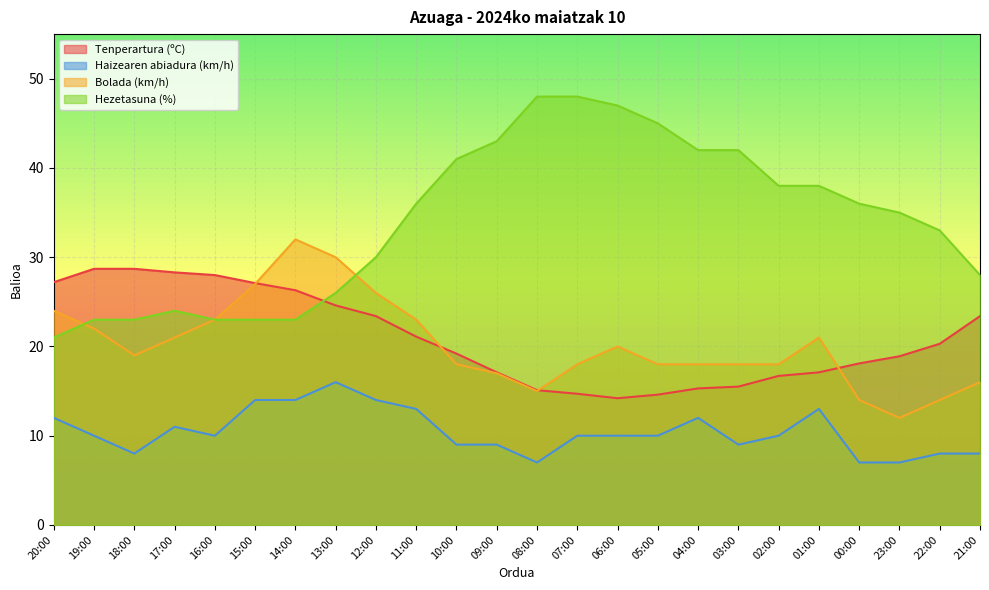

What is the label of the 5th point from the left?

16:00